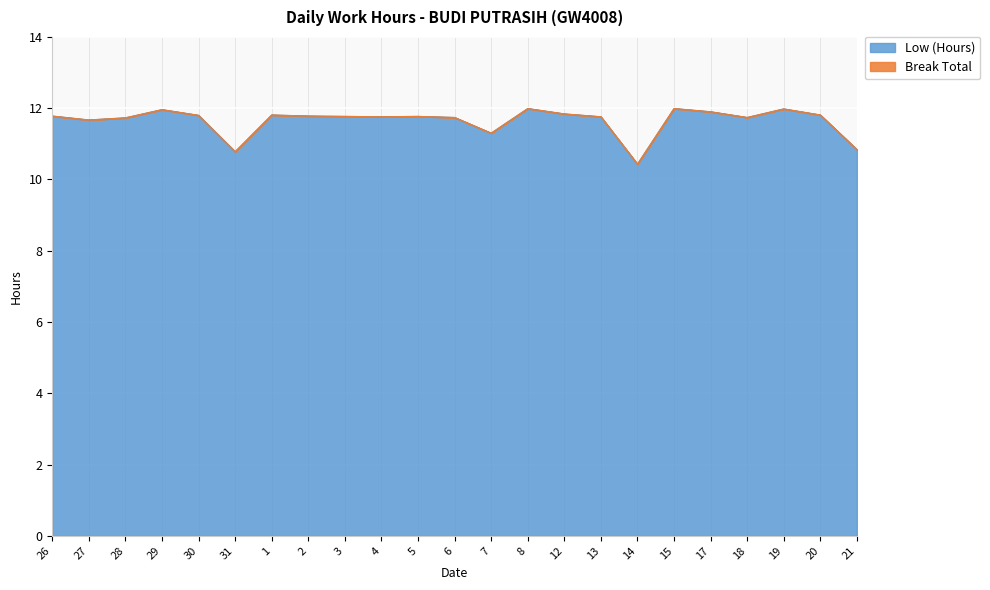

Rank the categories by value from highest to lowest.

8, 15, 19, 29, 17, 12, 1, 20, 30, 26, 2, 3, 5, 4, 13, 6, 18, 28, 27, 7, 21, 31, 14